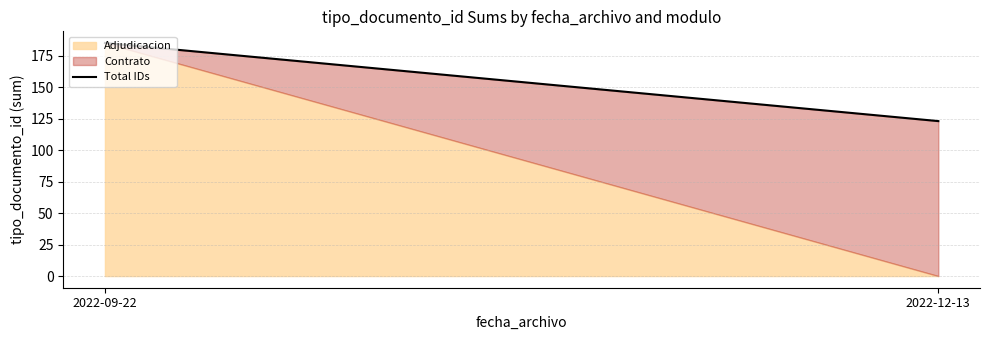

Is it true that the value at 2022-09-22 is 185?

True